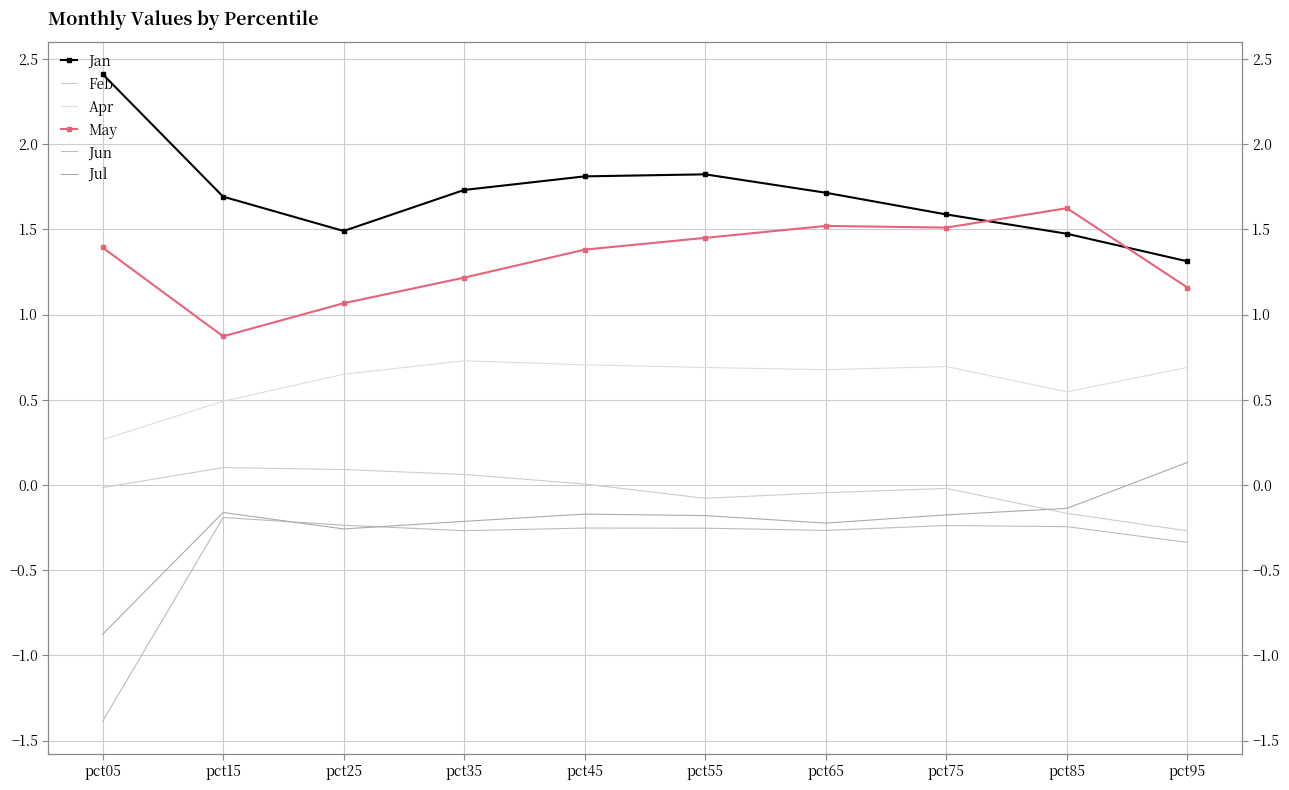

Where is Apr nearest to the value 0?

pct05